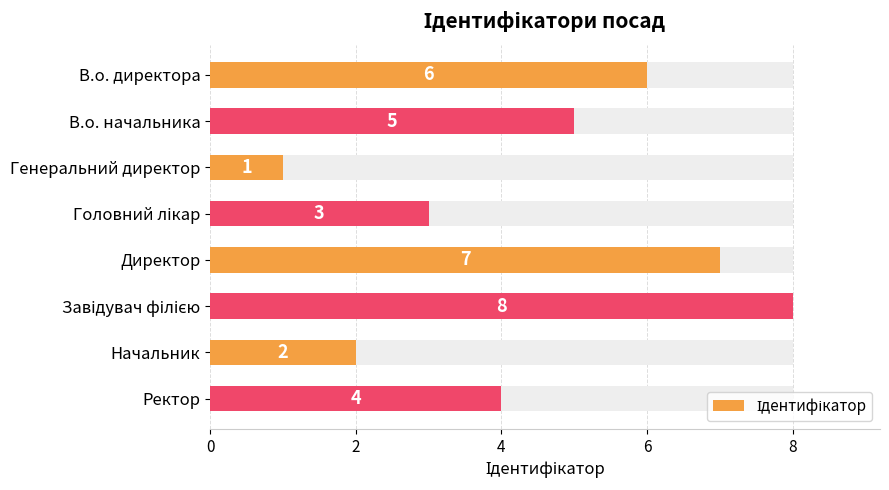

Reading left to right, list all the values displayed in this chart.

6	5	1	3	7	8	2	4